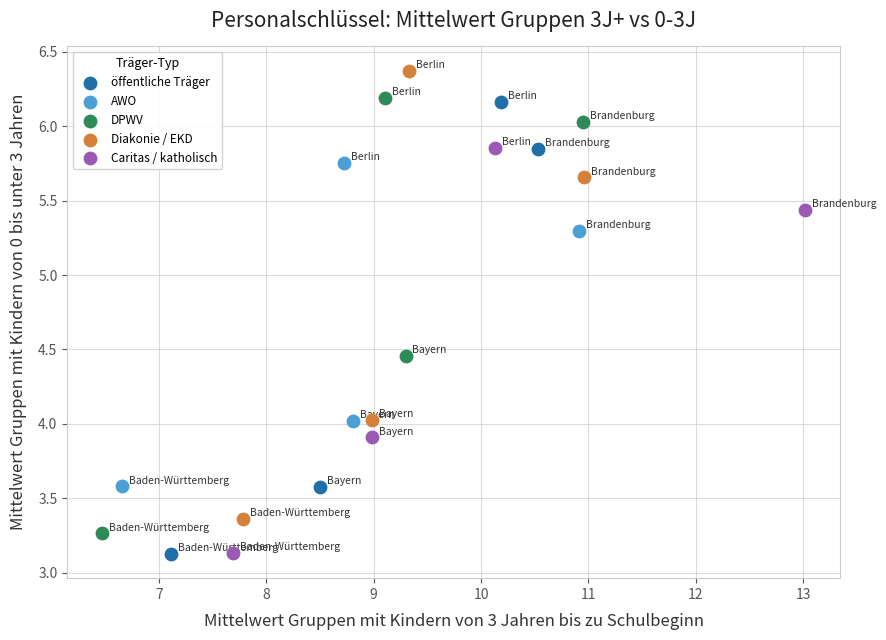

What are all the series names shown in the legend?

öffentliche Träger, AWO, DPWV, Diakonie / EKD, Caritas / katholisch